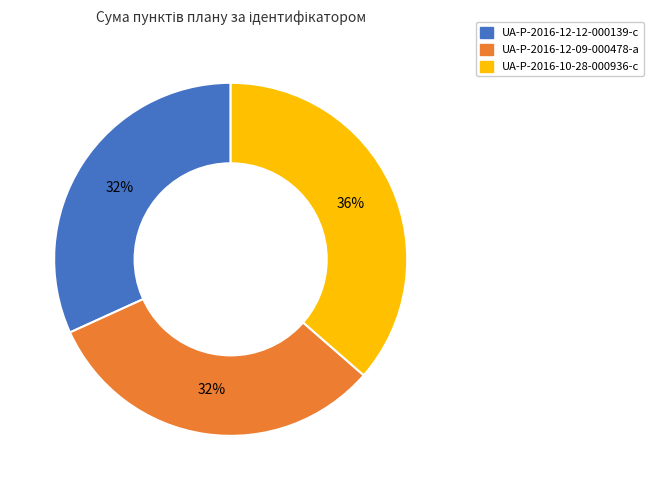

Do UA-P-2016-10-28-000936-c and UA-P-2016-12-12-000139-c together represent more than half of the pie?

Yes